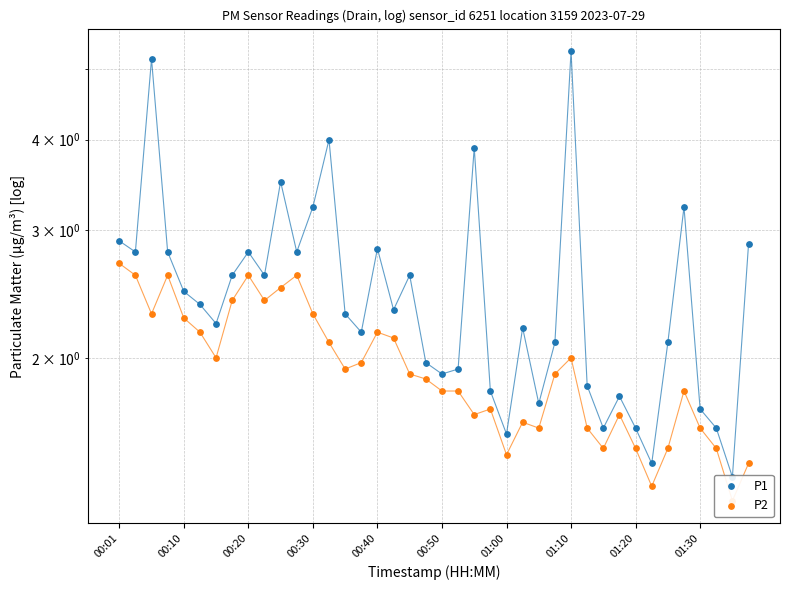

What are all the series names shown in the legend?

P1, P2